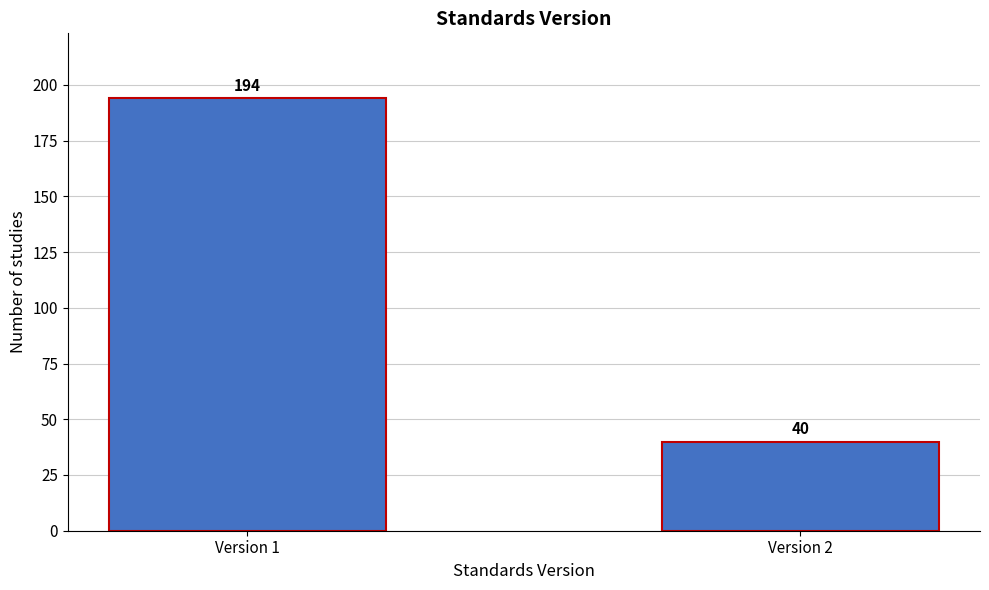

Reading right to left, list all the values displayed in this chart.

Version 2=40	Version 1=194